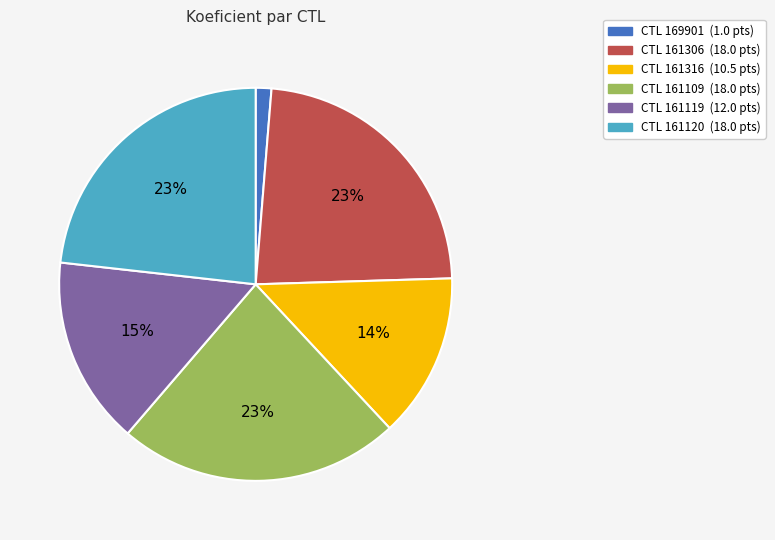

To the nearest percent, what is the difference between the largest and smallest slice percentages?

22%